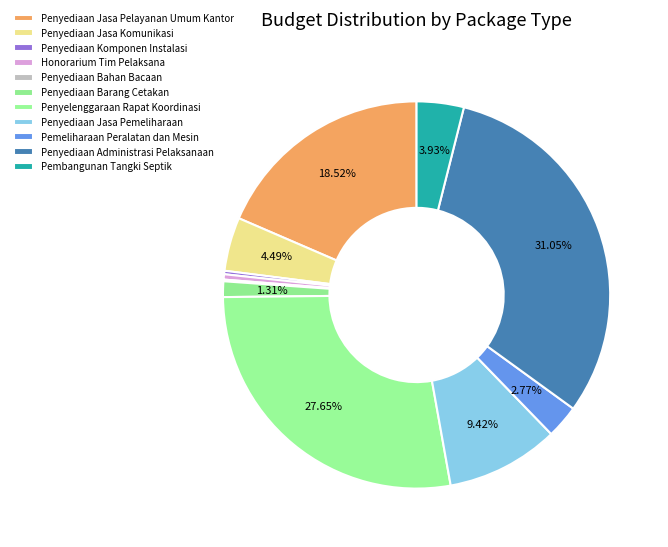

Count the number of slices in the pie.

11